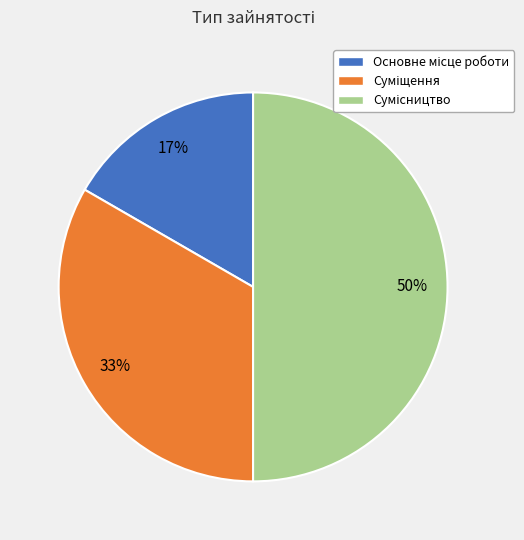

To the nearest percent, what is the difference between the largest and smallest slice percentages?

33%